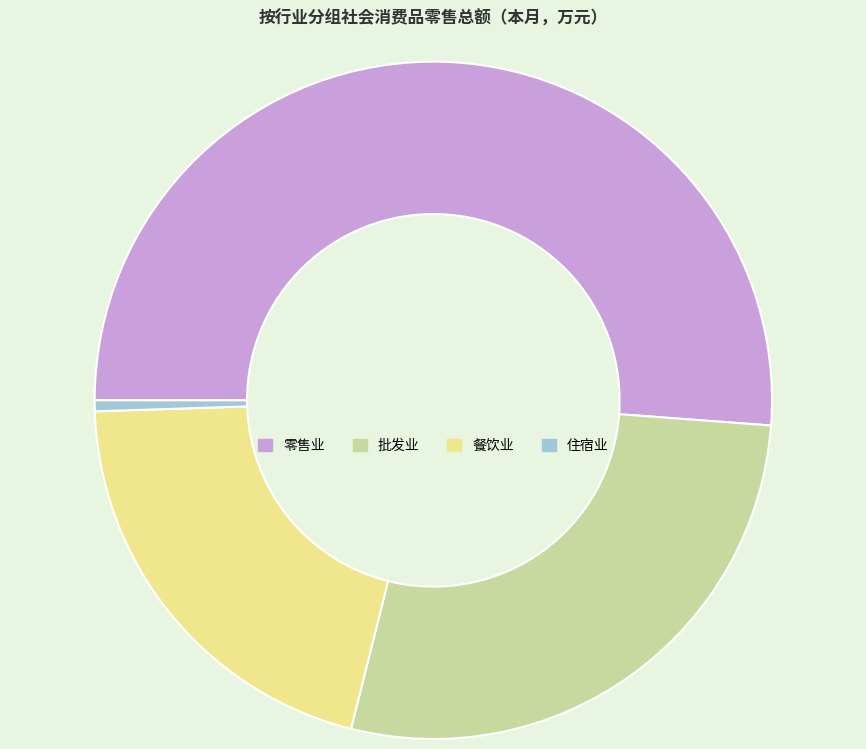

Approximately how many times larger is the value at 批发业 compared to 住宿业?

53.5